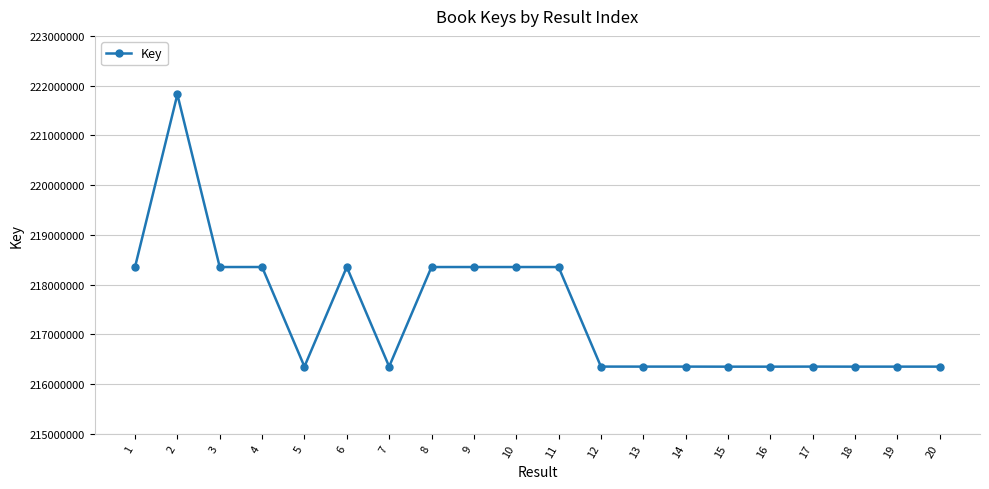

What is the difference between the maximum and minimum values?

5470463